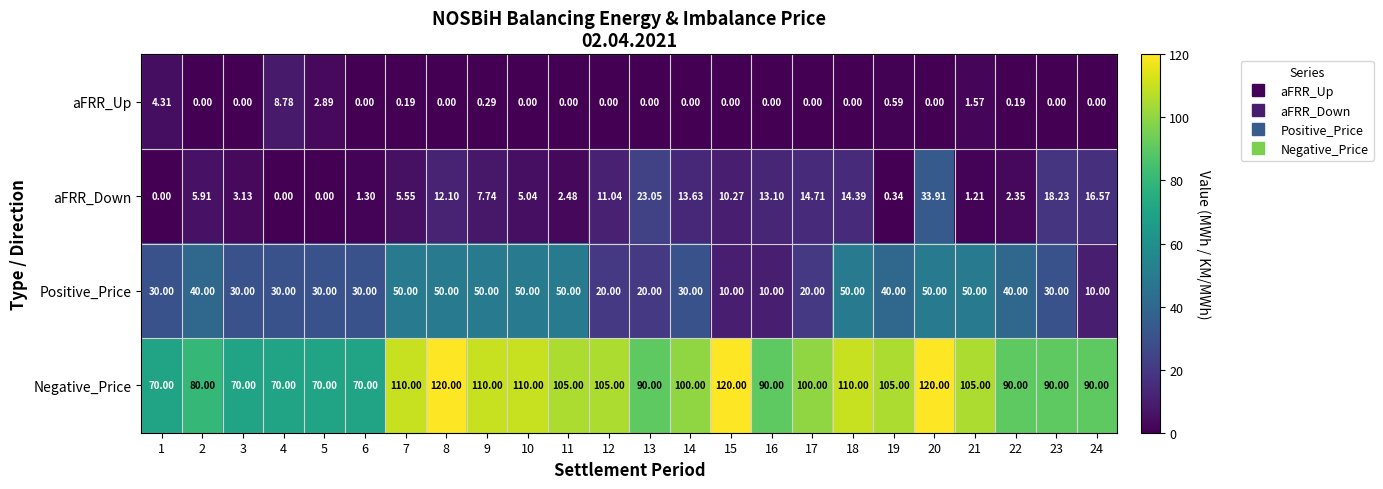

What is the spread (max minus min) of values at 9?

109.7